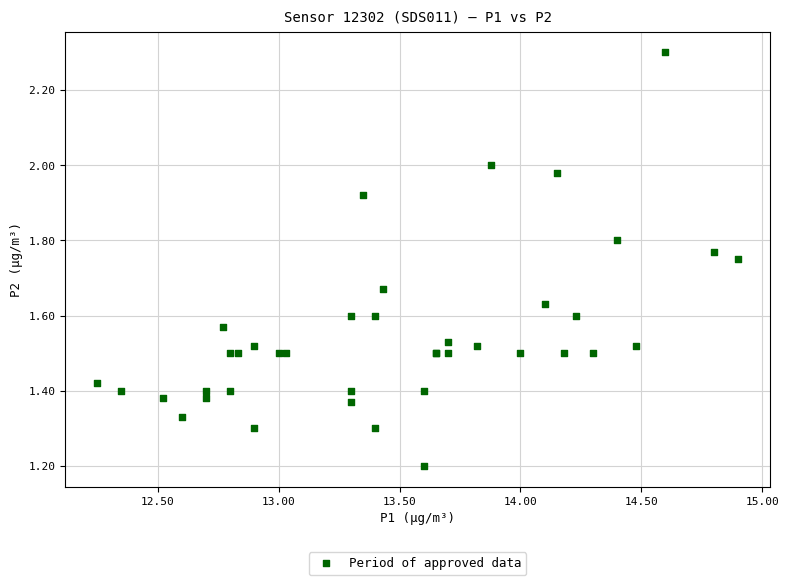

What Y value in the scatter plot is closest to 1?

1.2